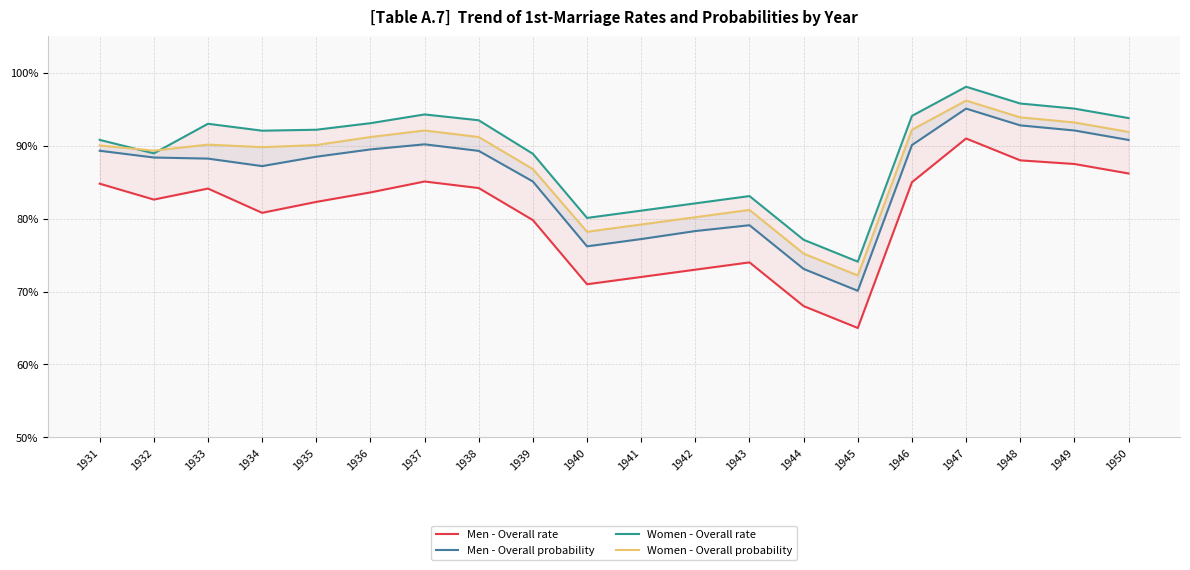

True or false: Women - Overall rate and Men - Overall probability intersect in this chart.

False